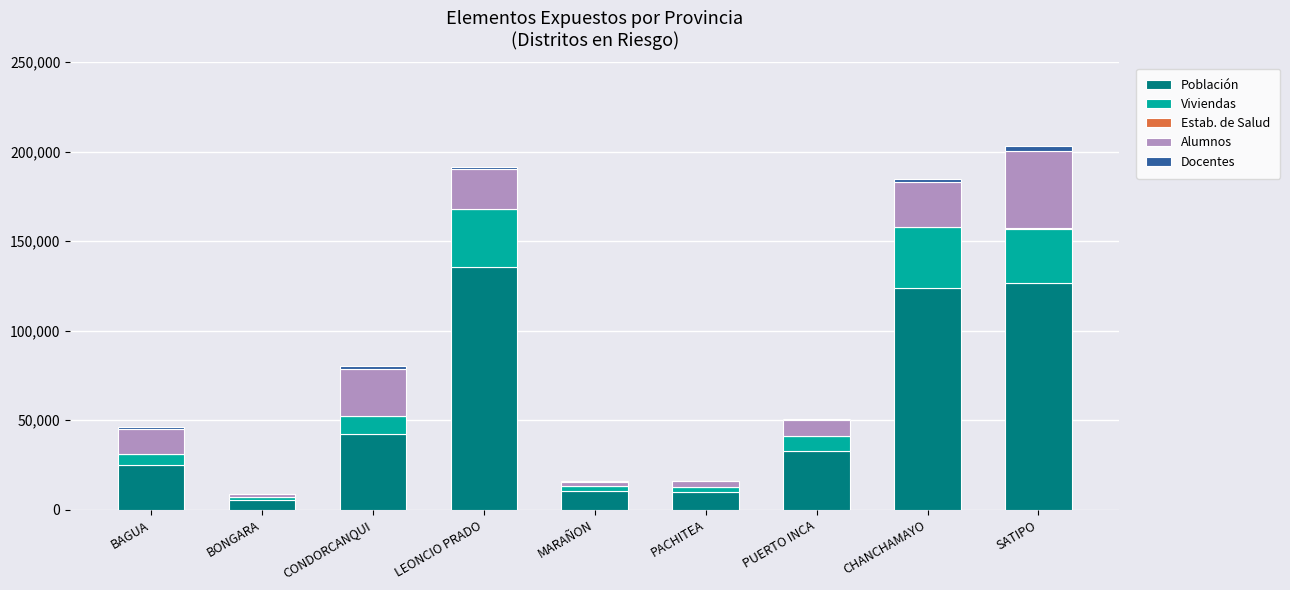

What is the highest value of the Población series?

135393